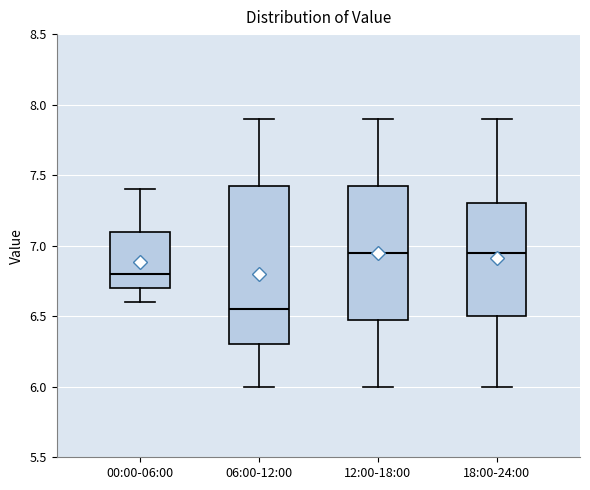

Reading left to right, read every box against the y-axis: the position of its median line, the range the box covers, and the ends of its whiskers. The values are not printed on the chart, so give them approximately, as read against the axis.

00:00-06:00: median 6.80, box 6.70 to 7.10, whiskers 6.60 to 7.40
06:00-12:00: median 6.55, box 6.30 to 7.45, whiskers 6.00 to 7.90
12:00-18:00: median 6.95, box 6.50 to 7.45, whiskers 6.00 to 7.90
18:00-24:00: median 6.95, box 6.50 to 7.30, whiskers 6.00 to 7.90